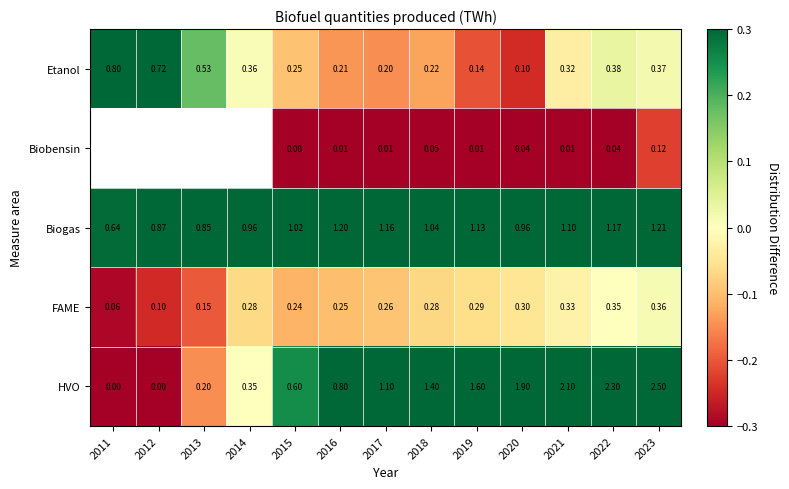

Is the value of HVO at 2015 greater than the value of Biogas at 2020?

No